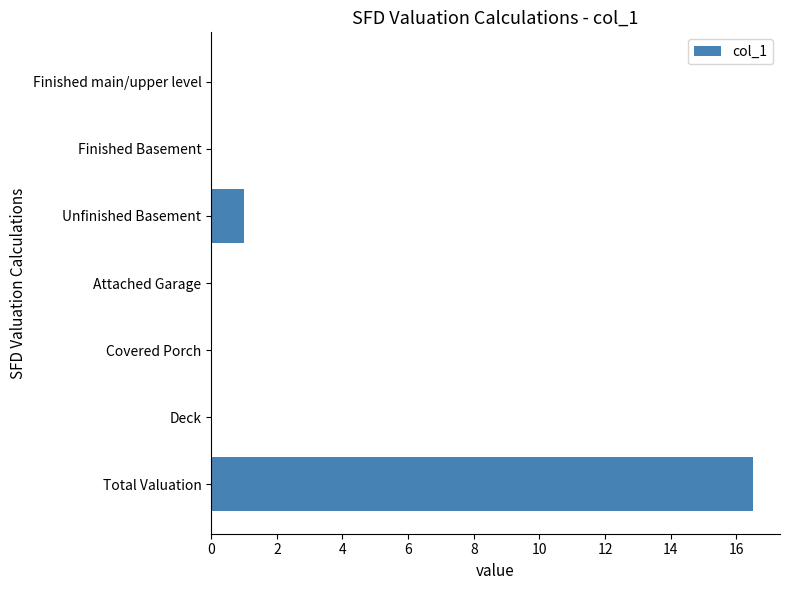

True or false: the data shows 0.0 at Deck.

True